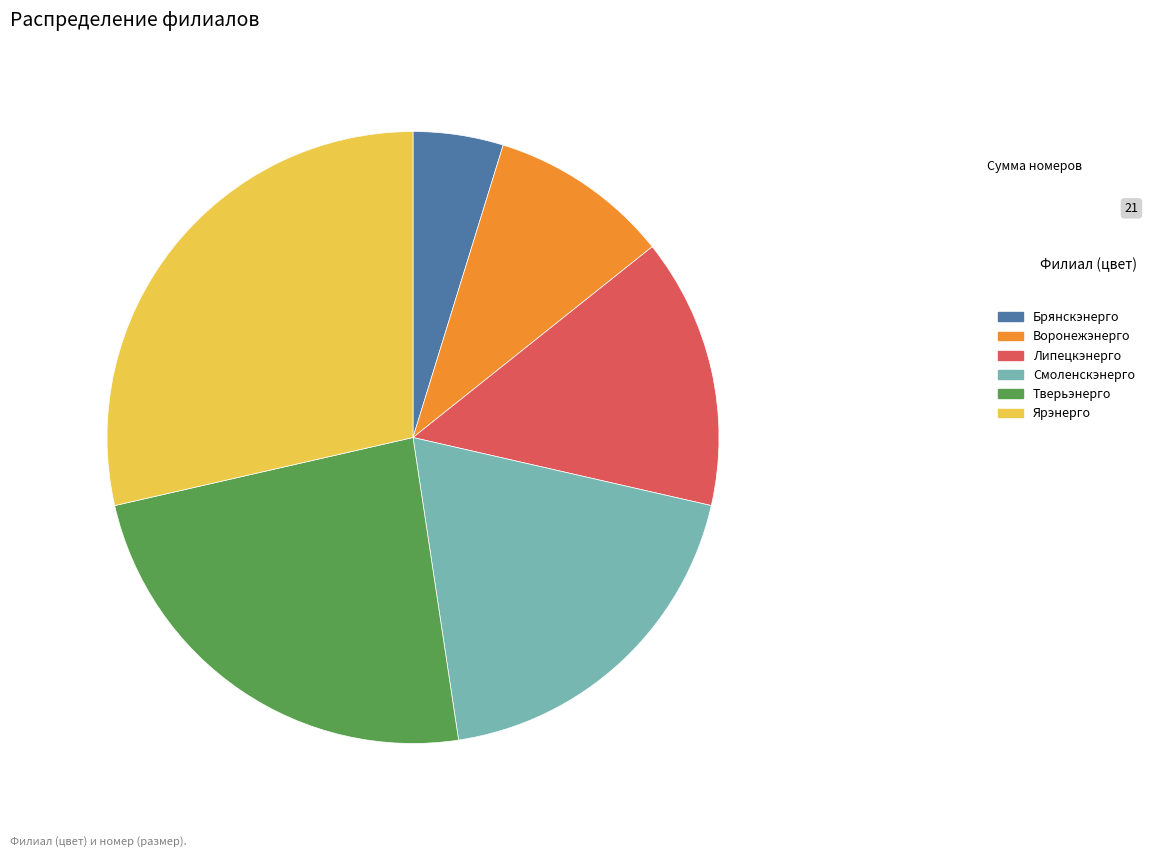

Which has a higher value, Смоленскэнерго or Тверьэнерго?

Тверьэнерго